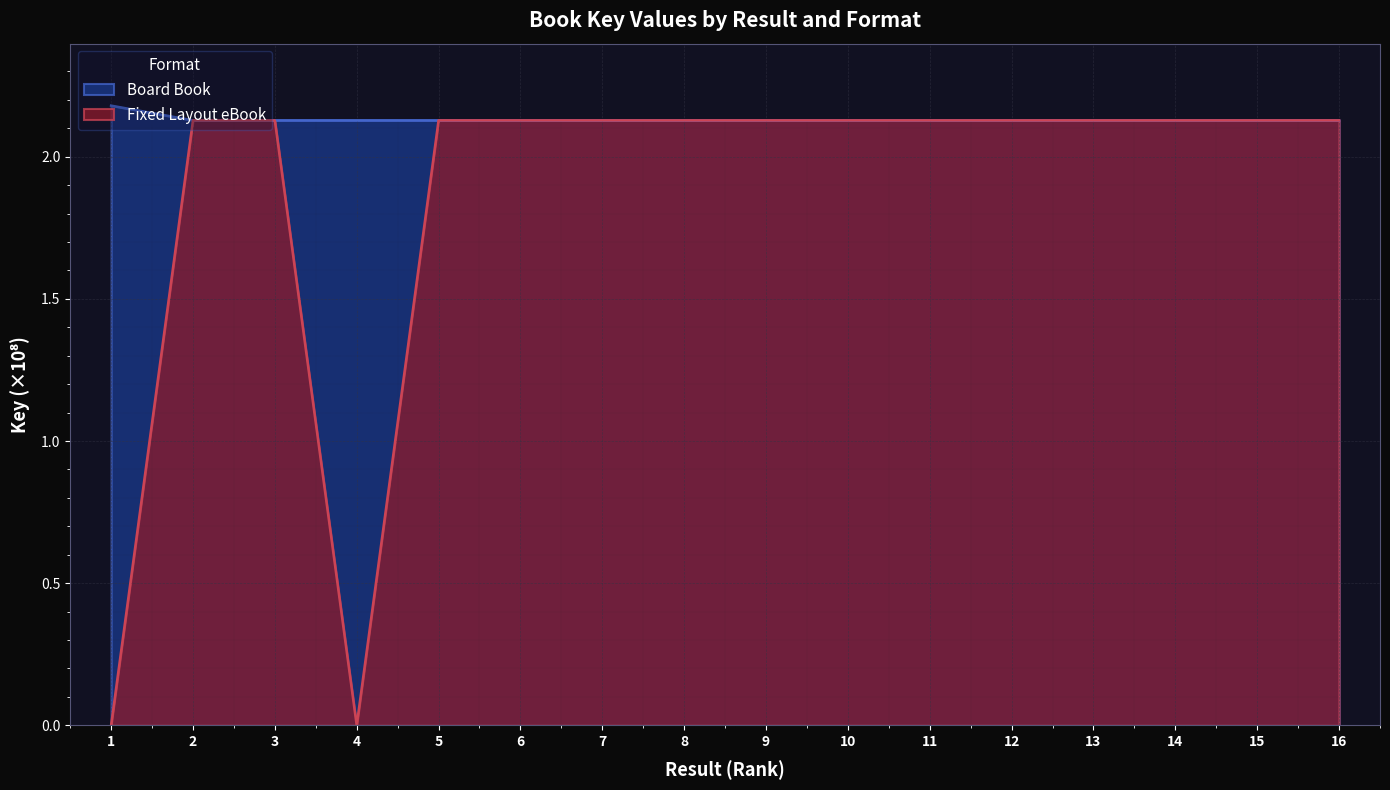

True or false: Fixed Layout eBook and Board Book cross at least once.

False